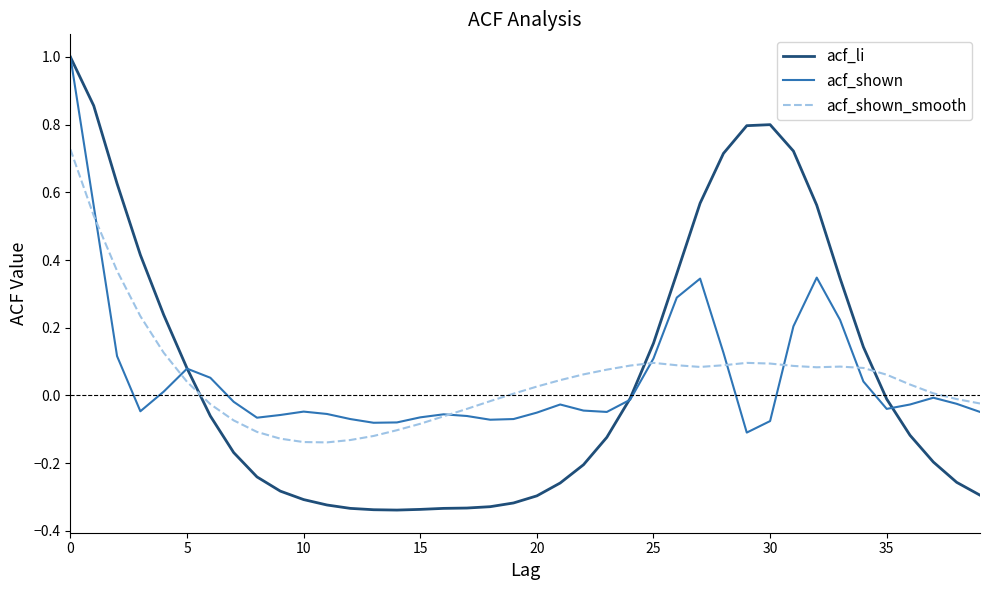

How many intersections are there between acf_shown_smooth and acf_shown?

7